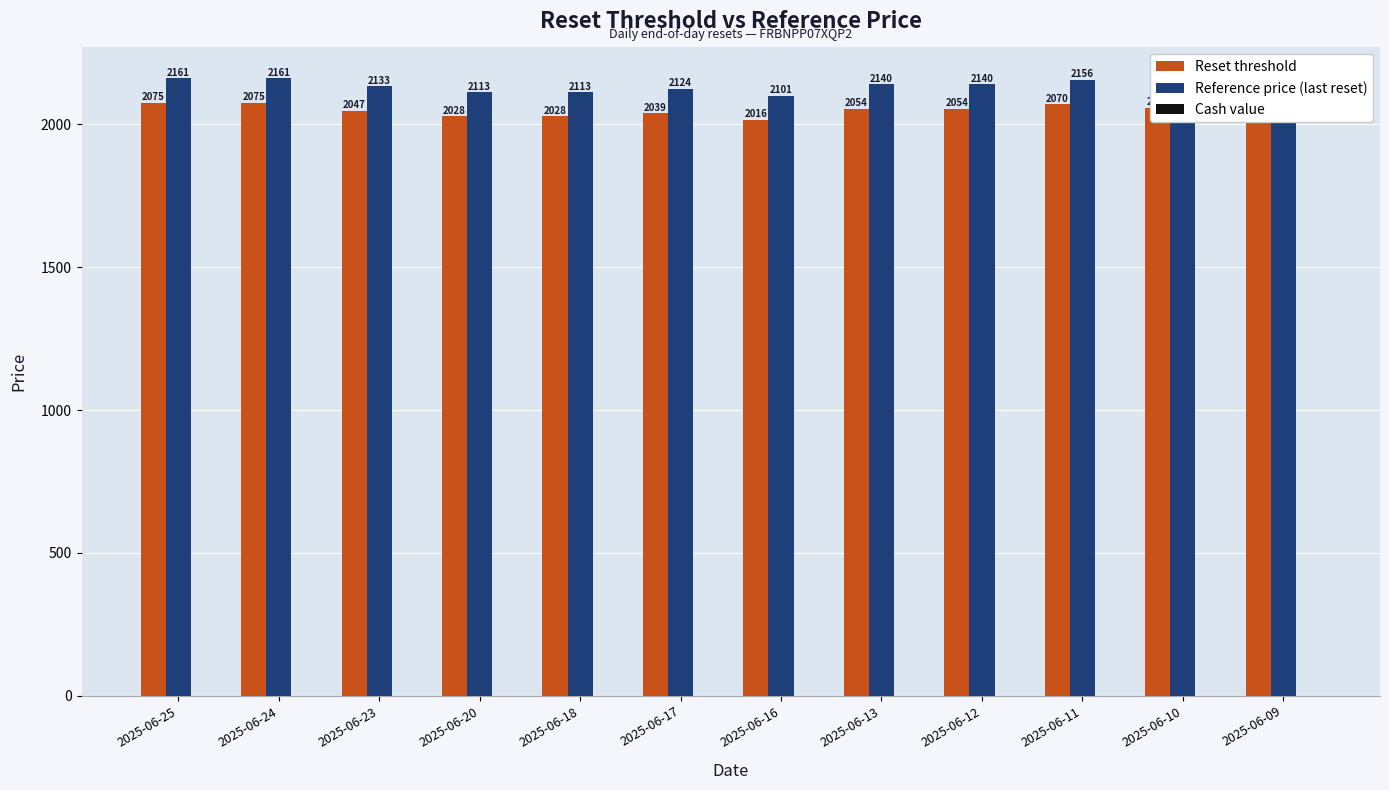

Does the chart contain any negative values?

No